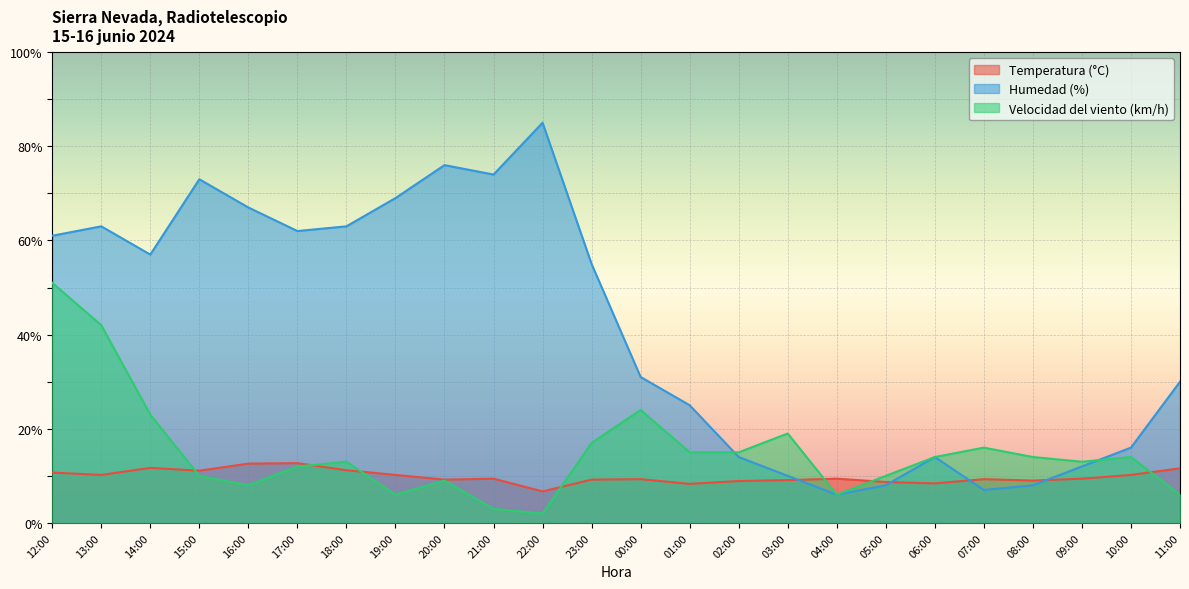

How many data points in Velocidad del viento (km/h) are less than 14?

12